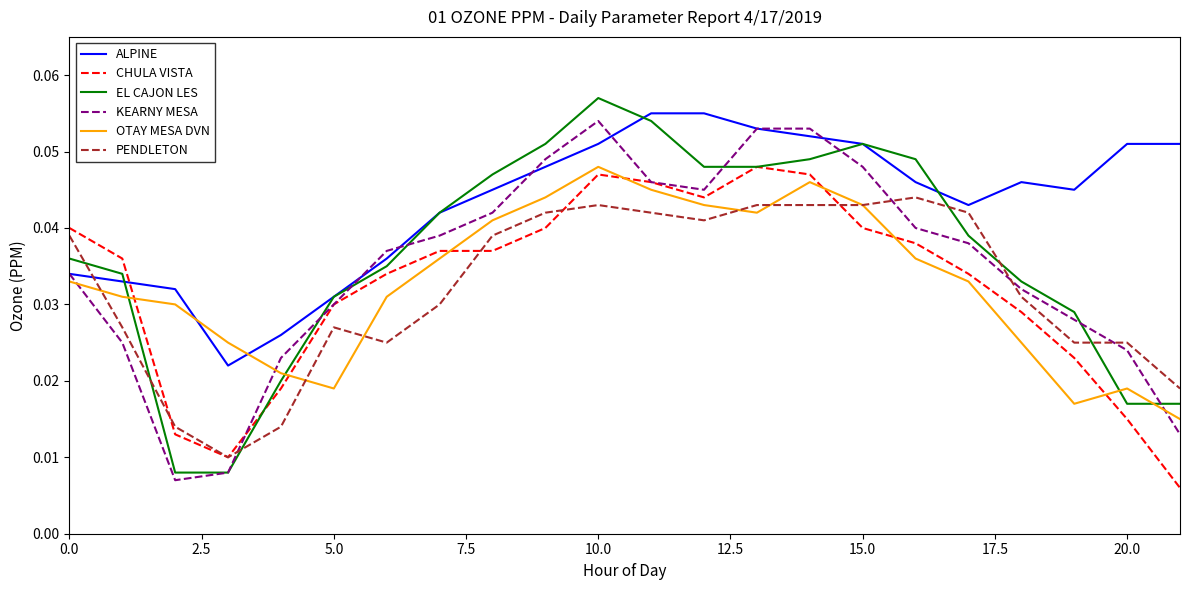

Which series has the widest spread of values?

EL CAJON LES